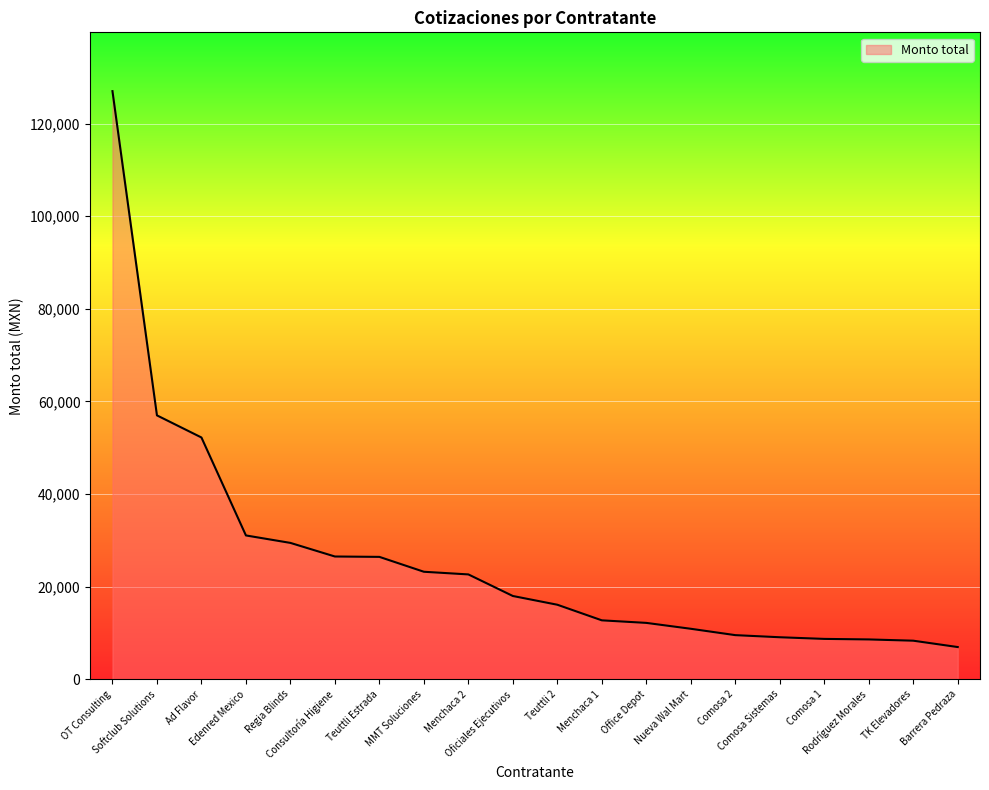

What is the difference between the maximum and minimum values?

120062.0